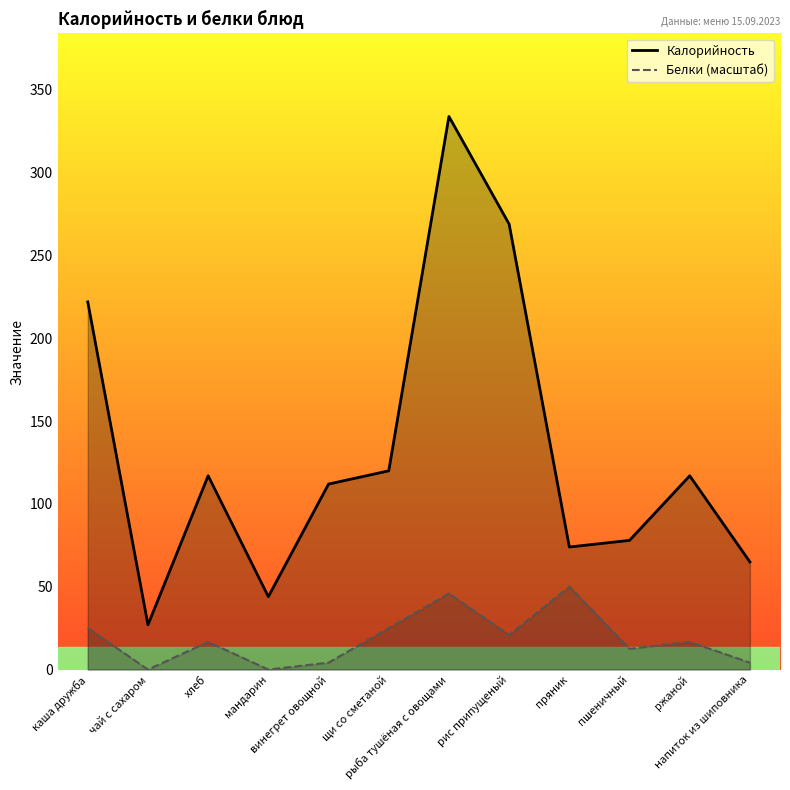

True or false: Белки (масштаб) and Калорийность cross at least once.

False